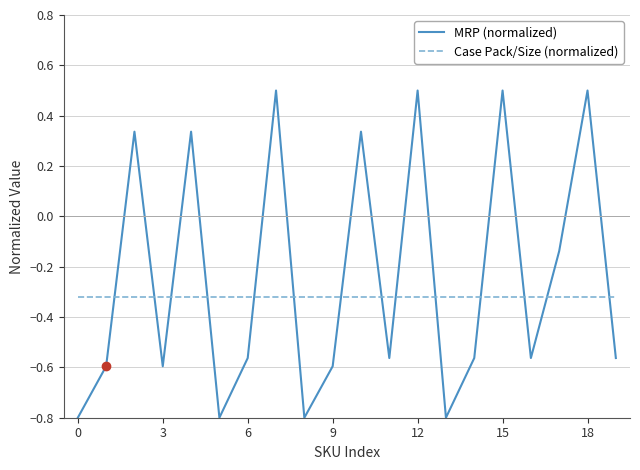

Which series has the largest total across all categories?

MRP (normalized)